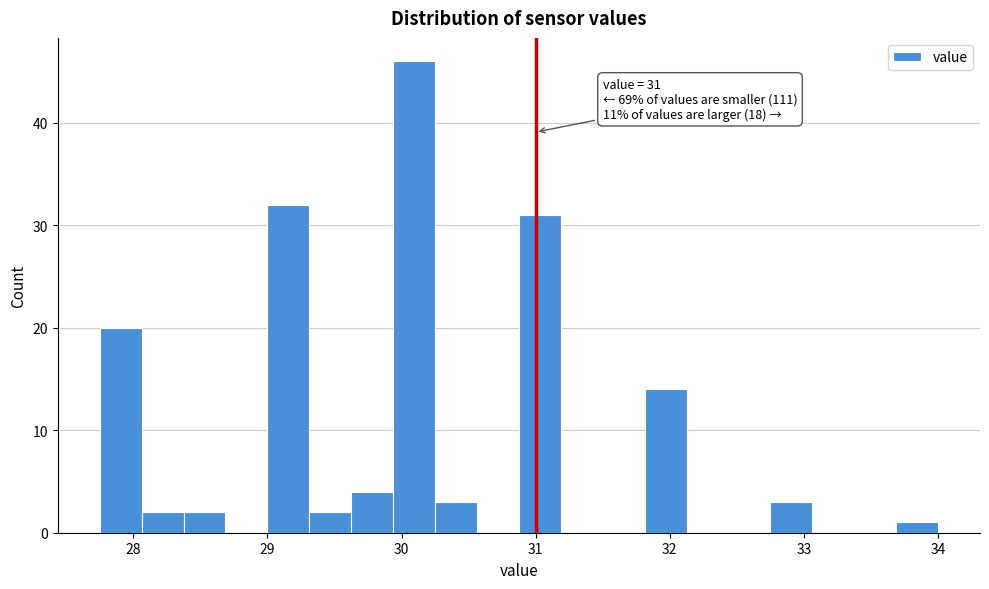

Around what value on the x-axis is the tallest bar? Give the approximate position of its centre, as read against the axis.

30.1